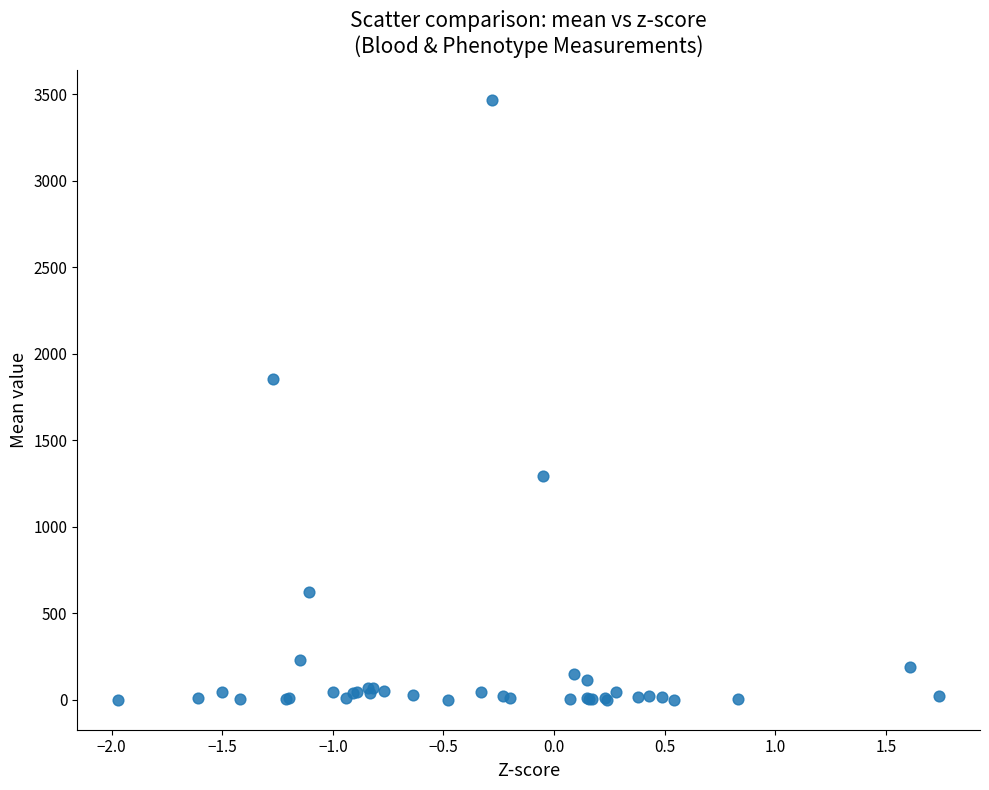

What Y value in the scatter plot is closest to 1734?

1855.0